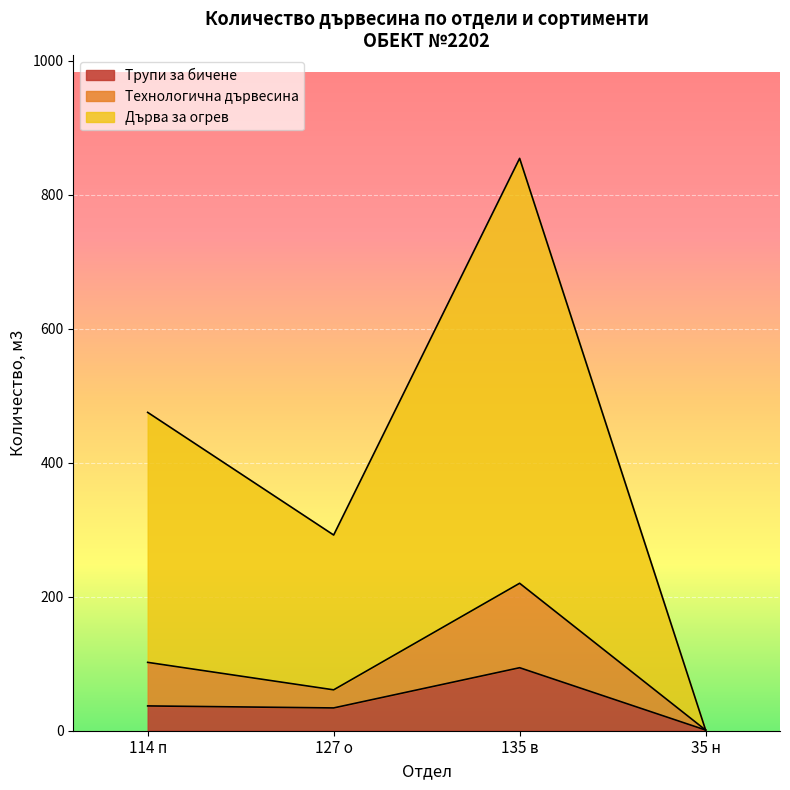

What is the label of the 2nd point from the left?

127 о